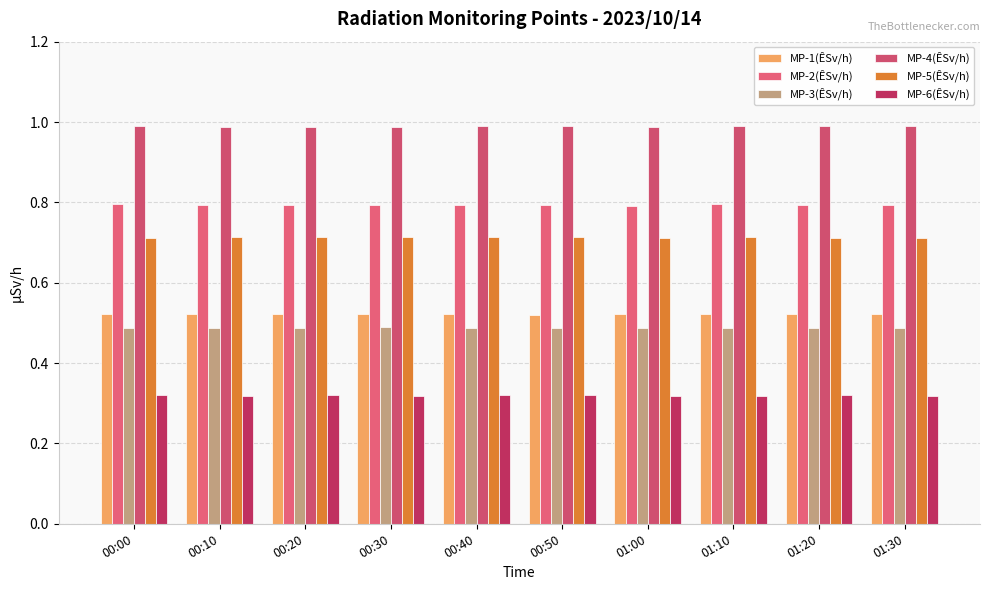

Is it true that MP-3(ÊSv/h) equals 0.5 at 00:40?

True